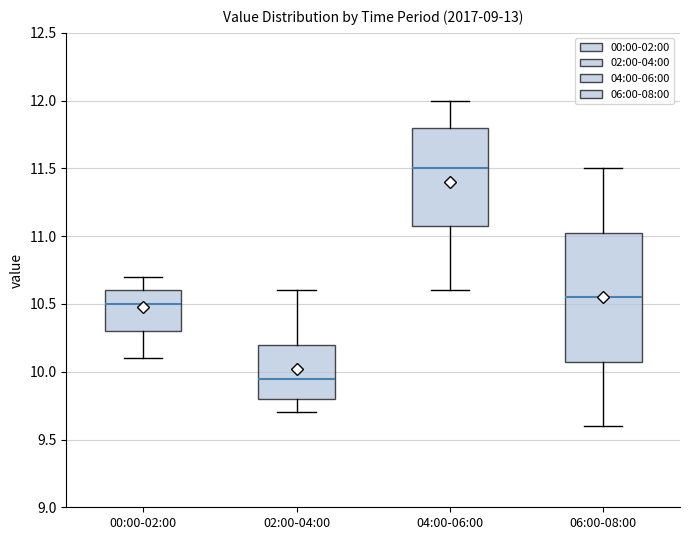

Where does the median line of the box for 00:00-02:00 sit on the y-axis? The values are not printed on the chart, so give them approximately, as read against the axis.

10.50